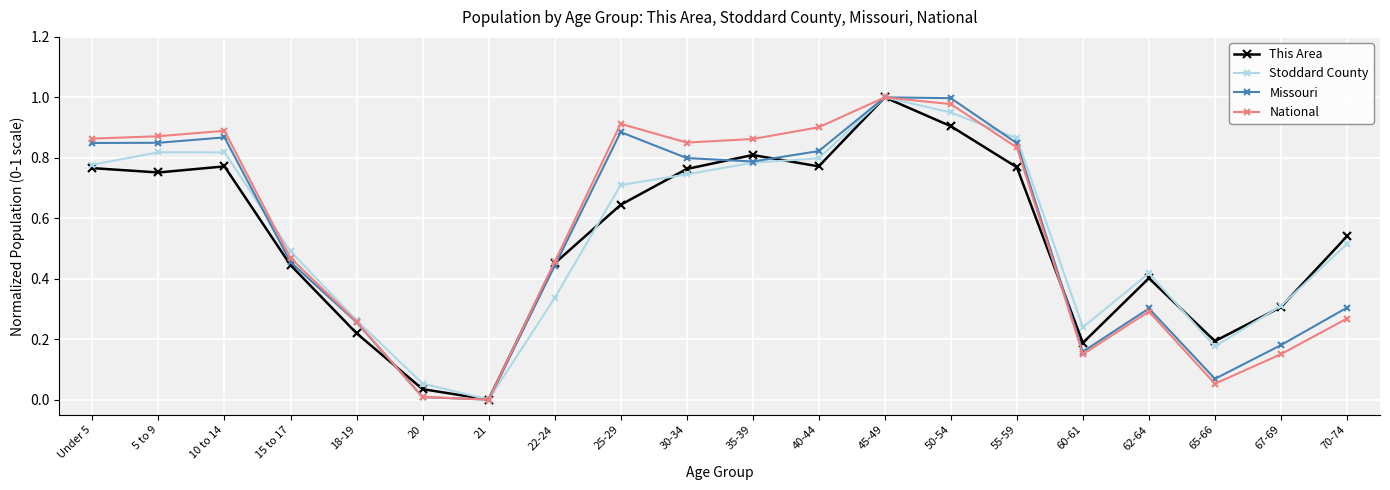

At which category does Stoddard County reach its first local valley?

21